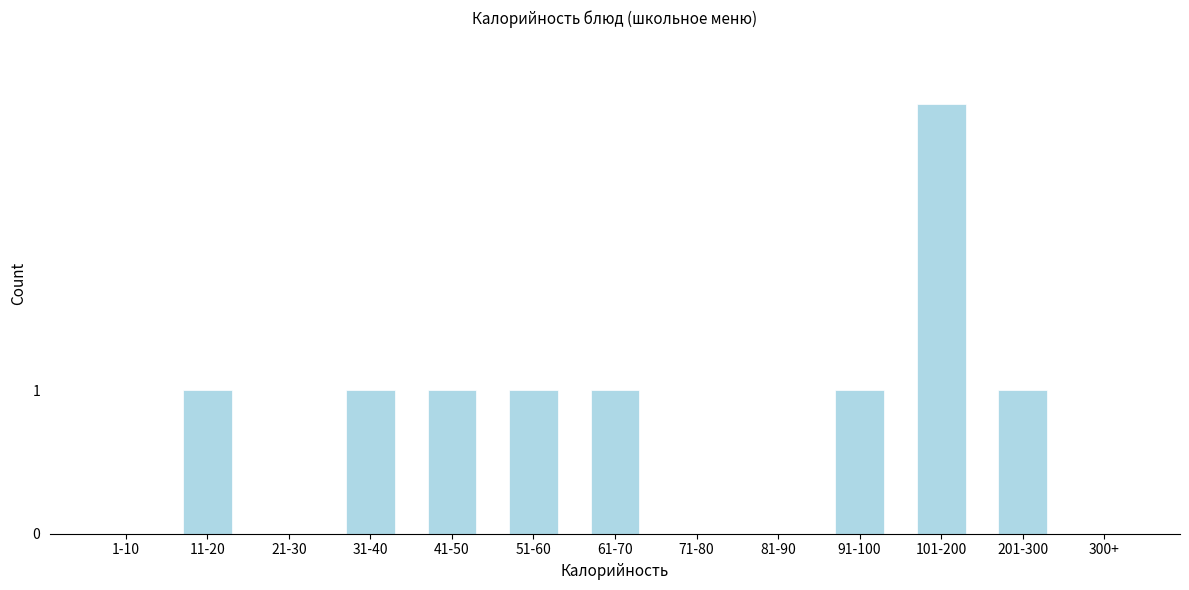

What is the sum of all values?

10